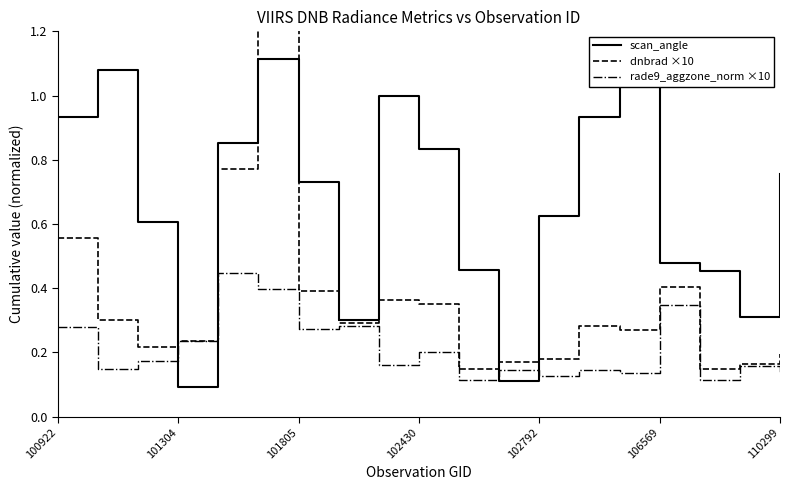

What are all the series names shown in the legend?

scan_angle, dnbrad ×10, rade9_aggzone_norm ×10